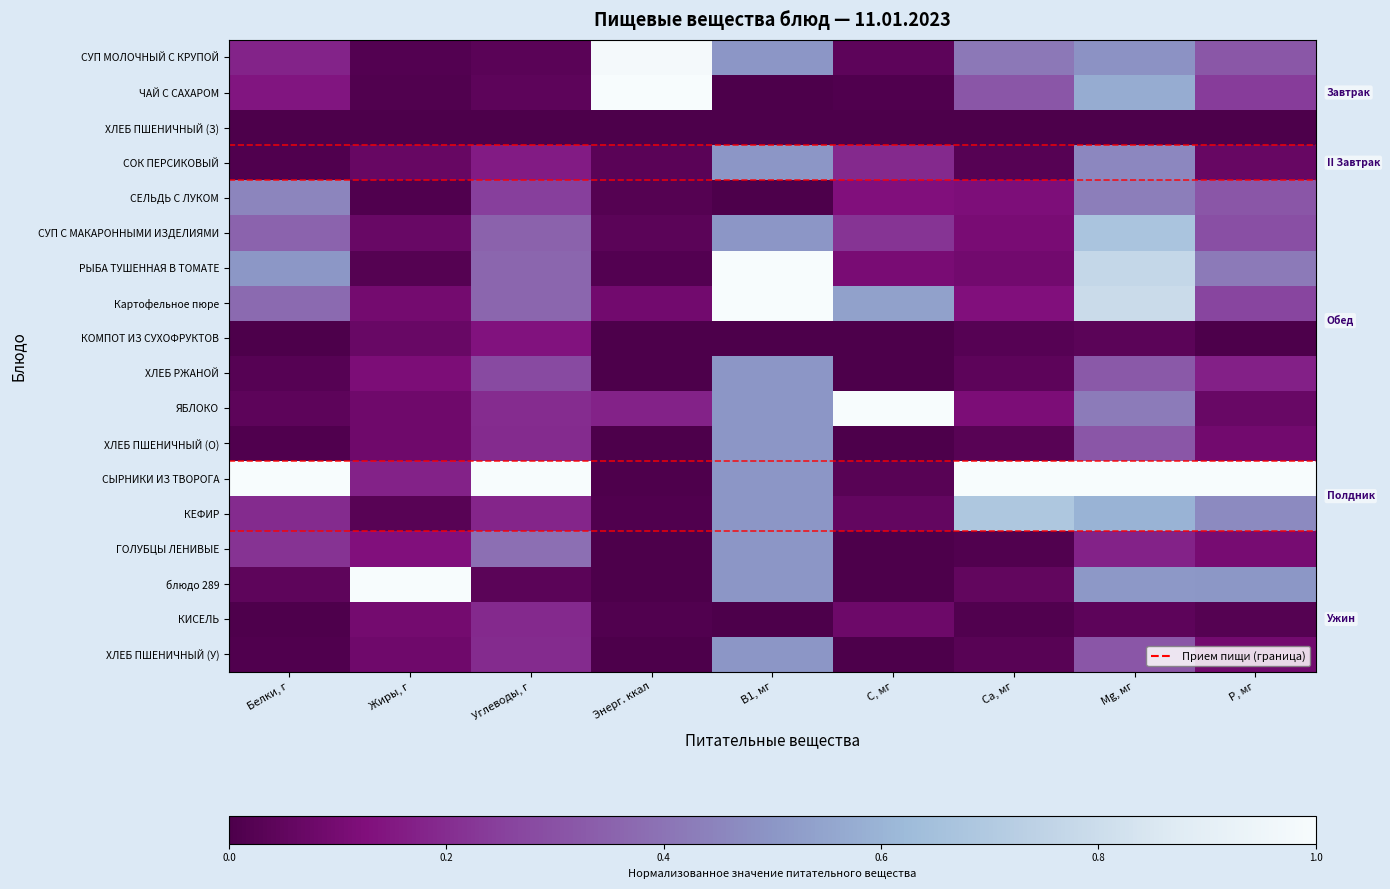

Reading right to left, extract all data points from this chart.

СУП МОЛОЧНЫЙ С КРУПОЙ: Р, мг=0.3	Mg, мг=0.5	Са, мг=0.4	С, мг=0.0	В1, мг=0.5	Энерг. ккал=1.0	Углеводы, г=0.0	Жиры, г=0.0	Белки, г=0.2
ЧАЙ С САХАРОМ: Р, мг=0.2	Mg, мг=0.6	Са, мг=0.3	С, мг=0.0	В1, мг=0.0	Энерг. ккал=1.0	Углеводы, г=0.0	Жиры, г=0.0	Белки, г=0.1
ХЛЕБ ПШЕНИЧНЫЙ (З): Р, мг=0.0	Mg, мг=0.0	Са, мг=0.0	С, мг=0.0	В1, мг=0.0	Энерг. ккал=0.0	Углеводы, г=0.0	Жиры, г=0.0	Белки, г=0.0
СОК ПЕРСИКОВЫЙ: Р, мг=0.1	Mg, мг=0.5	Са, мг=0.0	С, мг=0.2	В1, мг=0.5	Энерг. ккал=0.0	Углеводы, г=0.2	Жиры, г=0.1	Белки, г=0.0
СЕЛЬДЬ С ЛУКОМ: Р, мг=0.3	Mg, мг=0.4	Са, мг=0.1	С, мг=0.1	В1, мг=0.0	Энерг. ккал=0.0	Углеводы, г=0.2	Жиры, г=0.0	Белки, г=0.5
СУП С МАКАРОННЫМИ ИЗДЕЛИЯМИ: Р, мг=0.3	Mg, мг=0.7	Са, мг=0.1	С, мг=0.2	В1, мг=0.5	Энерг. ккал=0.0	Углеводы, г=0.3	Жиры, г=0.1	Белки, г=0.4
РЫБА ТУШЕННАЯ В ТОМАТЕ: Р, мг=0.4	Mg, мг=0.8	Са, мг=0.1	С, мг=0.1	В1, мг=1.0	Энерг. ккал=0.0	Углеводы, г=0.4	Жиры, г=0.0	Белки, г=0.5
Картофельное пюре: Р, мг=0.3	Mg, мг=0.8	Са, мг=0.1	С, мг=0.5	В1, мг=1.0	Энерг. ккал=0.1	Углеводы, г=0.4	Жиры, г=0.1	Белки, г=0.4
КОМПОТ ИЗ СУХОФРУКТОВ: Р, мг=0.0	Mg, мг=0.0	Са, мг=0.0	С, мг=0.0	В1, мг=0.0	Энерг. ккал=0.0	Углеводы, г=0.1	Жиры, г=0.1	Белки, г=0.0
ХЛЕБ РЖАНОЙ: Р, мг=0.2	Mg, мг=0.3	Са, мг=0.0	С, мг=0.0	В1, мг=0.5	Энерг. ккал=0.0	Углеводы, г=0.3	Жиры, г=0.1	Белки, г=0.0
ЯБЛОКО: Р, мг=0.1	Mg, мг=0.4	Са, мг=0.1	С, мг=1.0	В1, мг=0.5	Энерг. ккал=0.2	Углеводы, г=0.2	Жиры, г=0.1	Белки, г=0.0
ХЛЕБ ПШЕНИЧНЫЙ (О): Р, мг=0.1	Mg, мг=0.3	Са, мг=0.0	С, мг=0.0	В1, мг=0.5	Энерг. ккал=0.0	Углеводы, г=0.2	Жиры, г=0.1	Белки, г=0.0
СЫРНИКИ ИЗ ТВОРОГА: Р, мг=1.0	Mg, мг=1.0	Са, мг=1.0	С, мг=0.0	В1, мг=0.5	Энерг. ккал=0.0	Углеводы, г=1.0	Жиры, г=0.2	Белки, г=1.0
КЕФИР: Р, мг=0.5	Mg, мг=0.6	Са, мг=0.7	С, мг=0.1	В1, мг=0.5	Энерг. ккал=0.0	Углеводы, г=0.2	Жиры, г=0.0	Белки, г=0.2
ГОЛУБЦЫ ЛЕНИВЫЕ: Р, мг=0.1	Mg, мг=0.2	Са, мг=0.0	С, мг=0.0	В1, мг=0.5	Энерг. ккал=0.0	Углеводы, г=0.4	Жиры, г=0.1	Белки, г=0.2
блюдо 289: Р, мг=0.5	Mg, мг=0.5	Са, мг=0.1	С, мг=0.0	В1, мг=0.5	Энерг. ккал=0.0	Углеводы, г=0.0	Жиры, г=1.0	Белки, г=0.0
КИСЕЛЬ: Р, мг=0.0	Mg, мг=0.0	Са, мг=0.0	С, мг=0.1	В1, мг=0.0	Энерг. ккал=0.0	Углеводы, г=0.2	Жиры, г=0.1	Белки, г=0.0
ХЛЕБ ПШЕНИЧНЫЙ (У): Р, мг=0.1	Mg, мг=0.3	Са, мг=0.0	С, мг=0.0	В1, мг=0.5	Энерг. ккал=0.0	Углеводы, г=0.2	Жиры, г=0.1	Белки, г=0.0